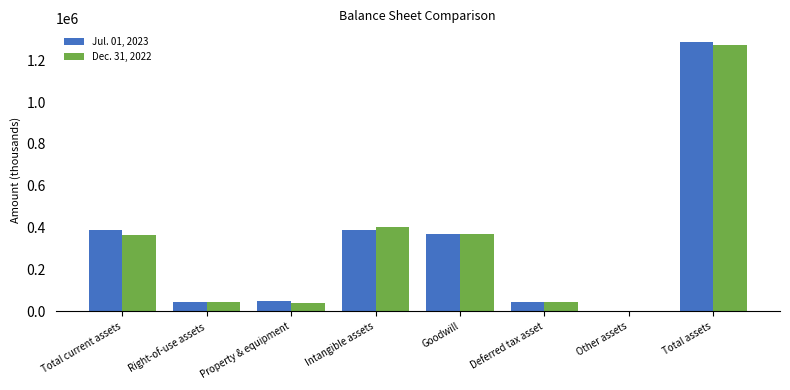

The value of Dec. 31, 2022 at Intangible assets is 654536. True or false?

False